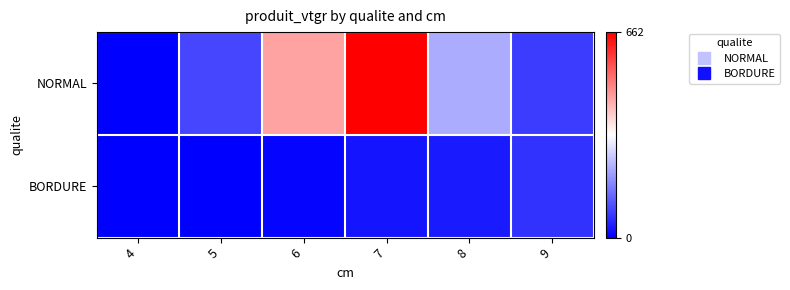

At 9, list the series in order from smallest to largest.

BORDURE, NORMAL